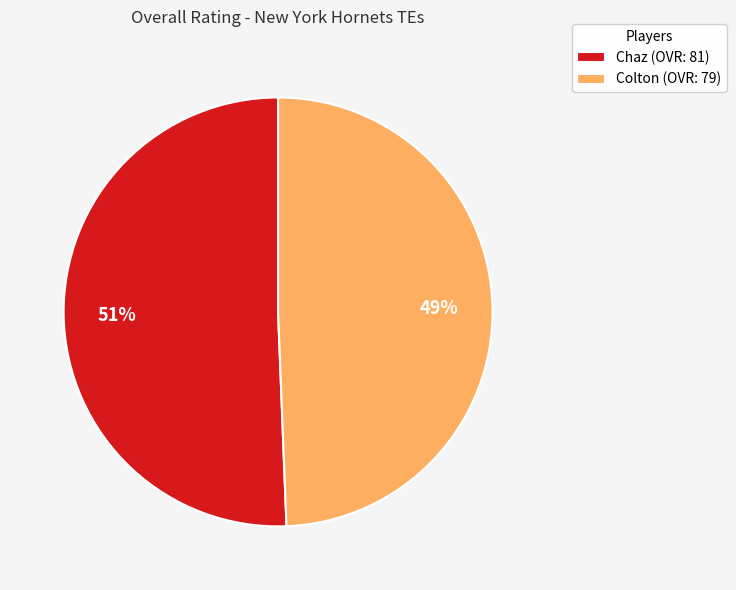

To the nearest percent, what portion does Colton represent?

49%